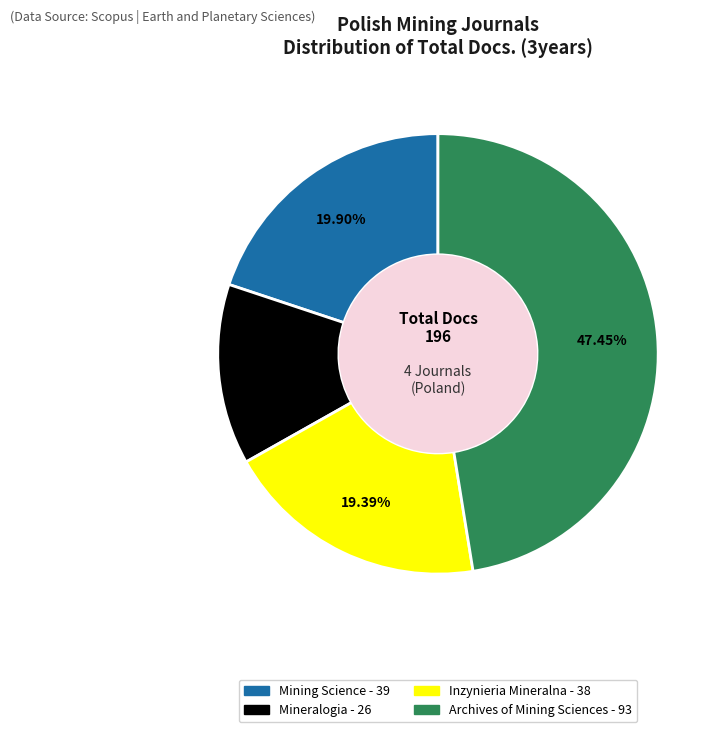

How many slices are in this pie chart?

4